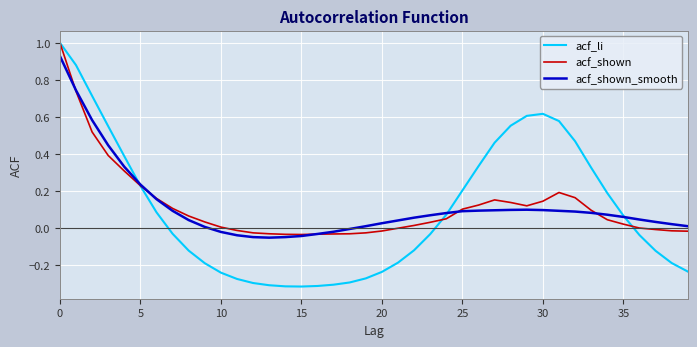

What is the difference between the maximum and minimum values in the acf_li series?

1.3